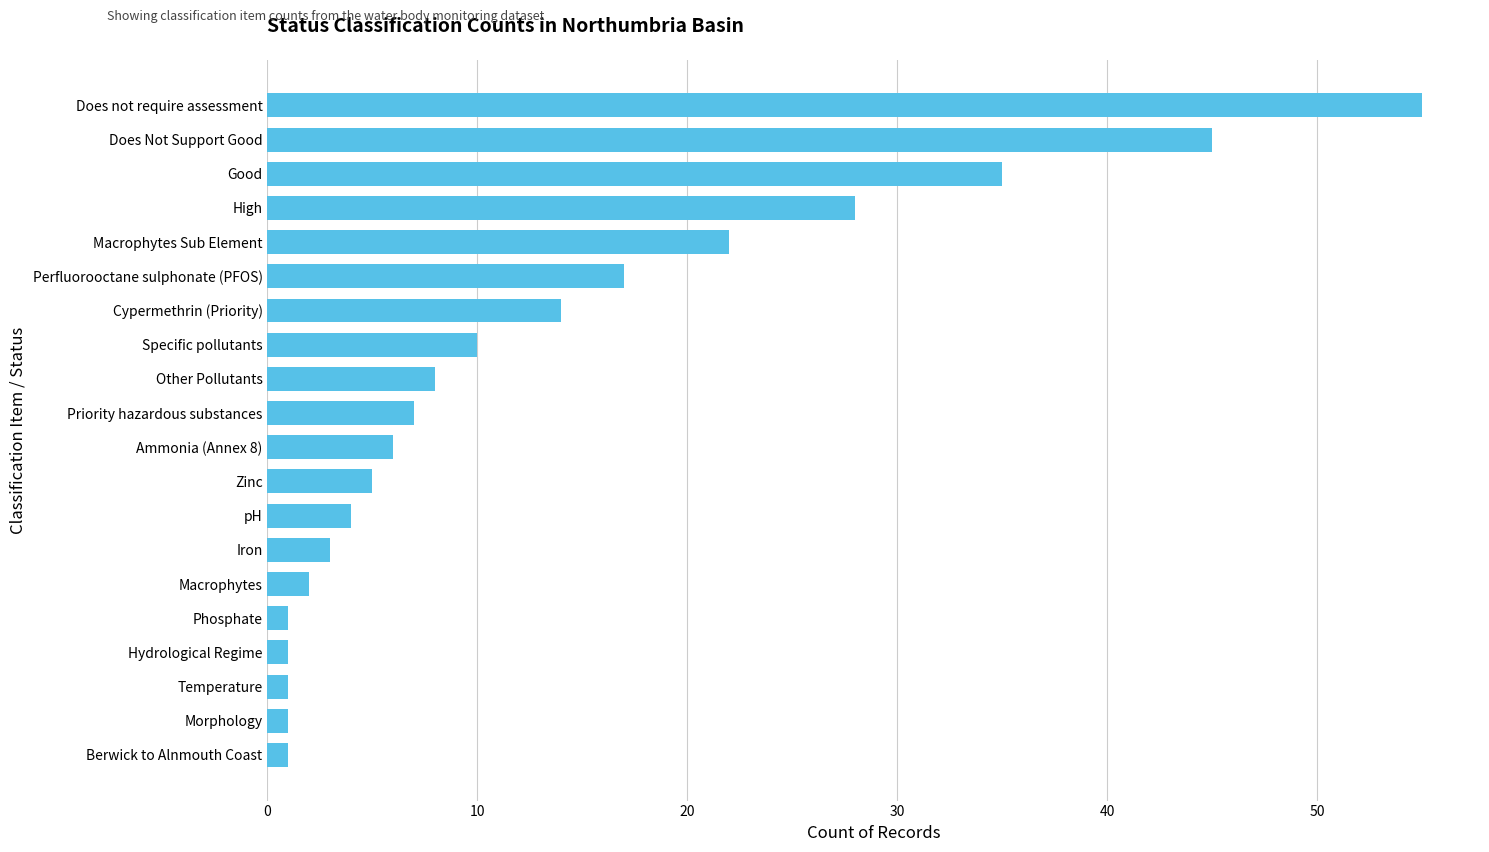

What is the minimum value shown in the chart?

1